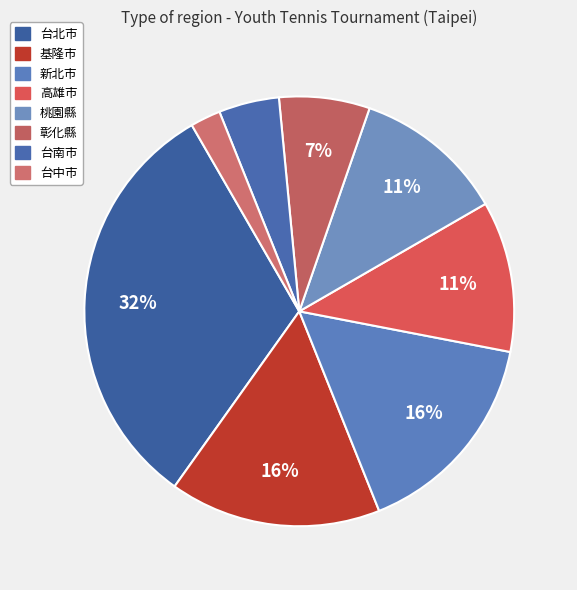

To the nearest percent, what is the difference between the largest and smallest slice percentages?

30%